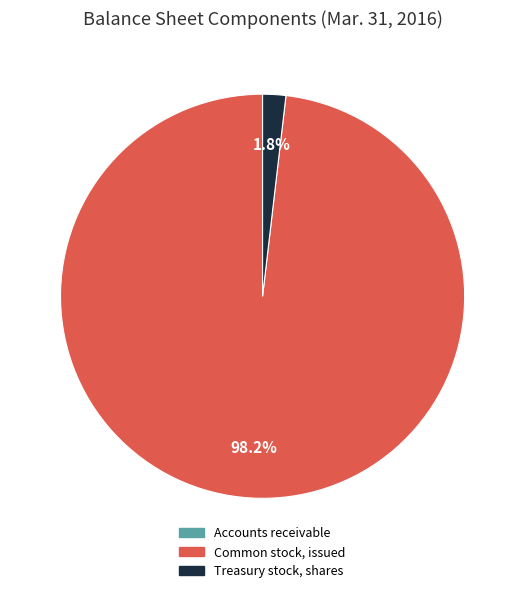

The Treasury stock, shares slice represents 2% of the pie. True or false?

True